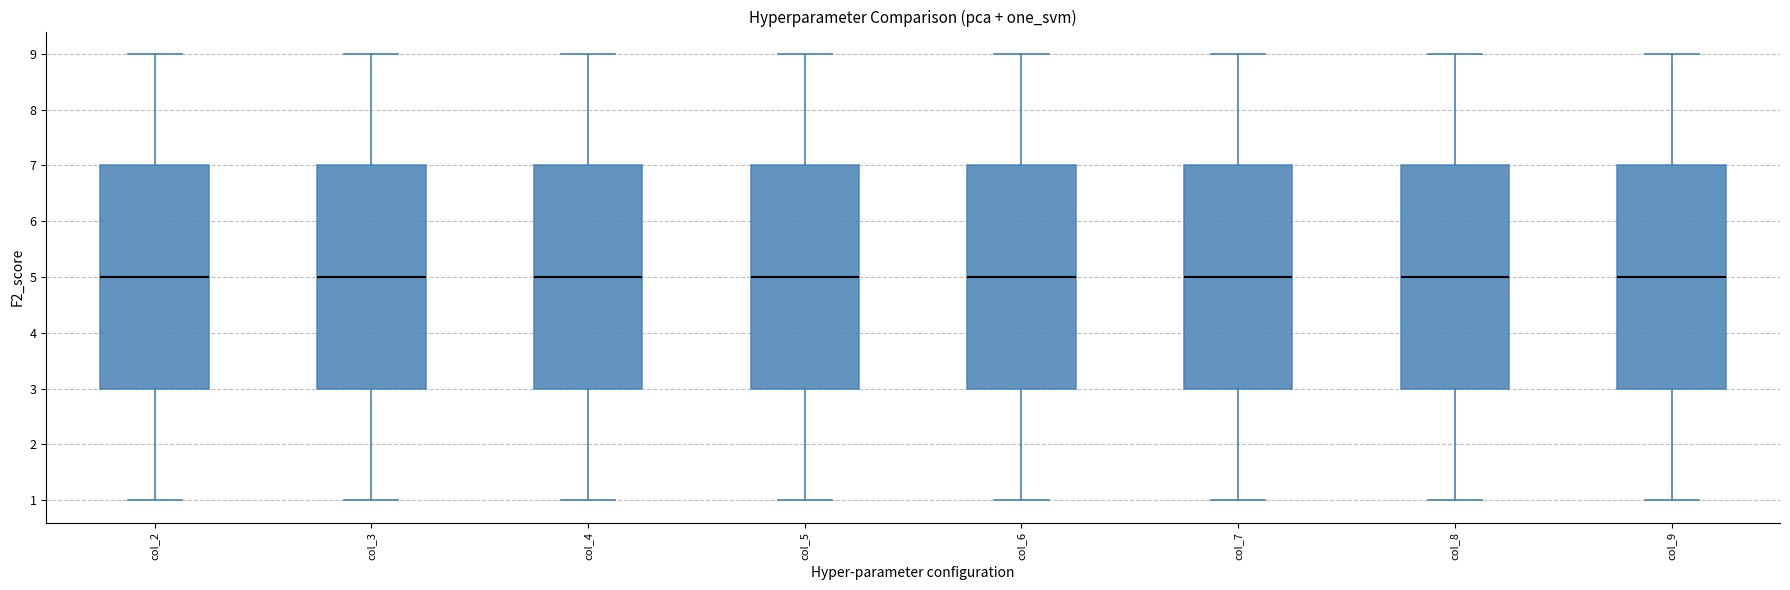

Reading left to right, transcribe this box plot: for each box, give where its median line is, the range the box spans, and where its two whiskers end, as read against the y-axis. The values are not printed on the chart, so give them approximately, as read against the axis.

col_2: median 5, box 3 to 7, whiskers 1 to 9
col_3: median 5, box 3 to 7, whiskers 1 to 9
col_4: median 5, box 3 to 7, whiskers 1 to 9
col_5: median 5, box 3 to 7, whiskers 1 to 9
col_6: median 5, box 3 to 7, whiskers 1 to 9
col_7: median 5, box 3 to 7, whiskers 1 to 9
col_8: median 5, box 3 to 7, whiskers 1 to 9
col_9: median 5, box 3 to 7, whiskers 1 to 9